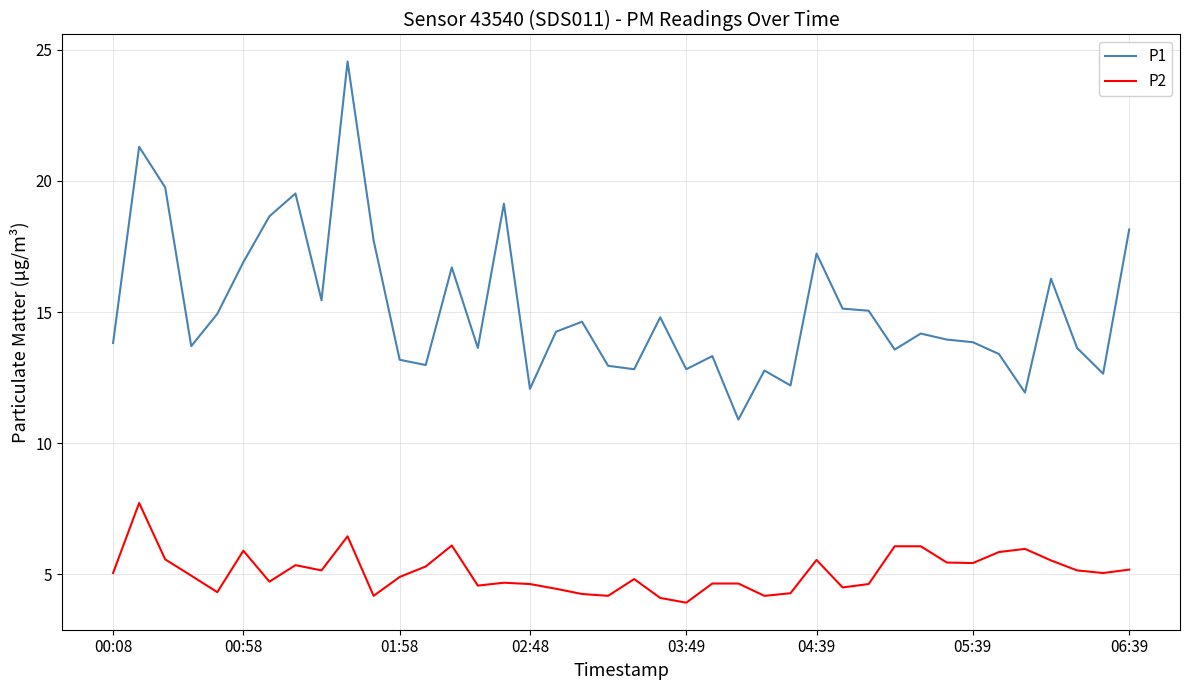

What is the greatest value displayed?

24.6